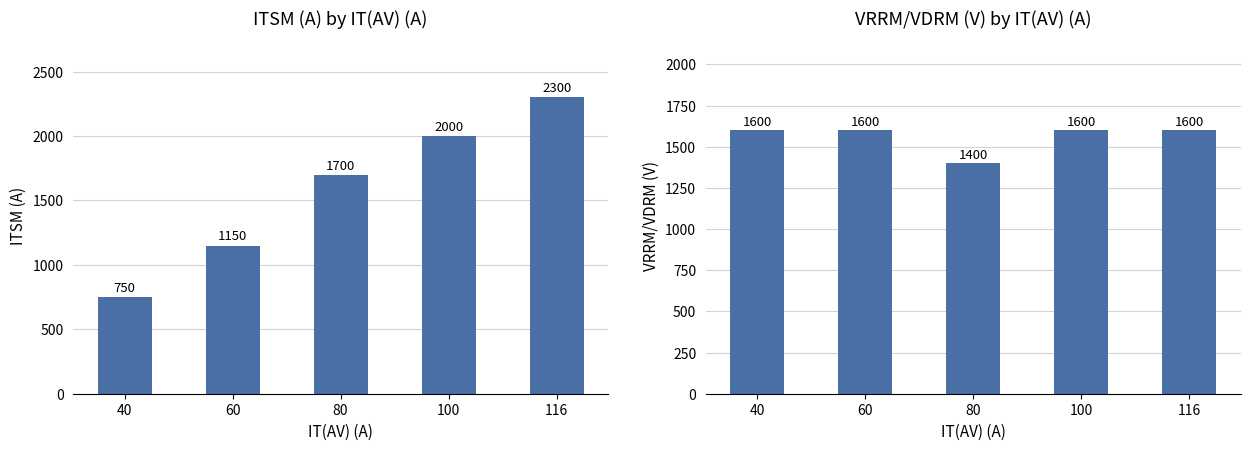

Which category has the highest value in the VRRM/VDRM (V) series?

40